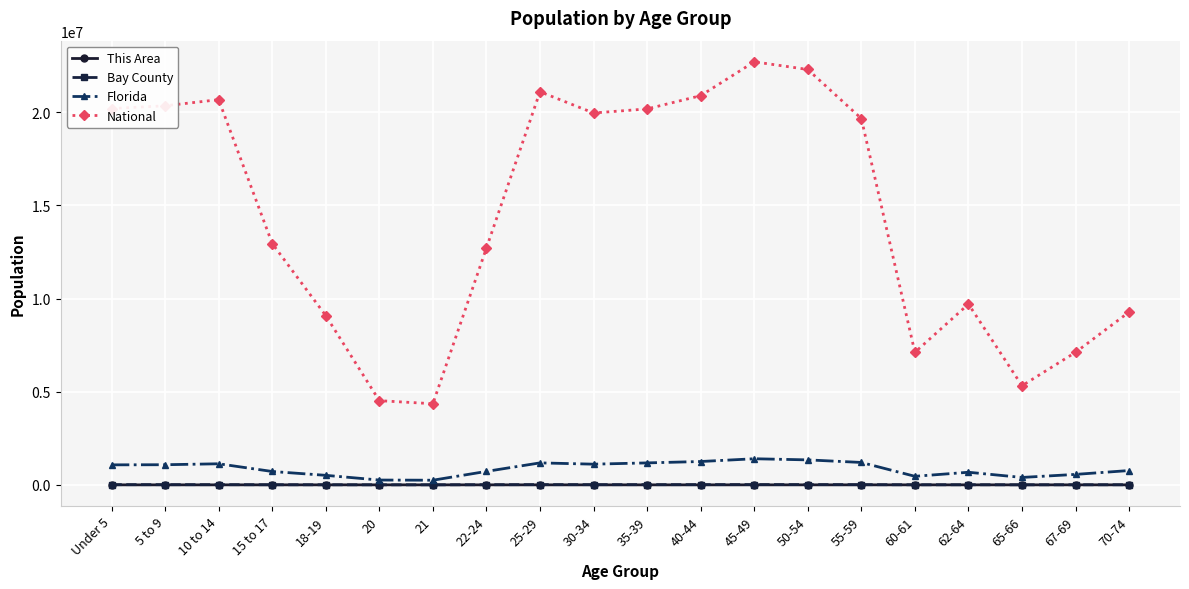

True or false: Bay County has a value of 11259 at 40-44.

True